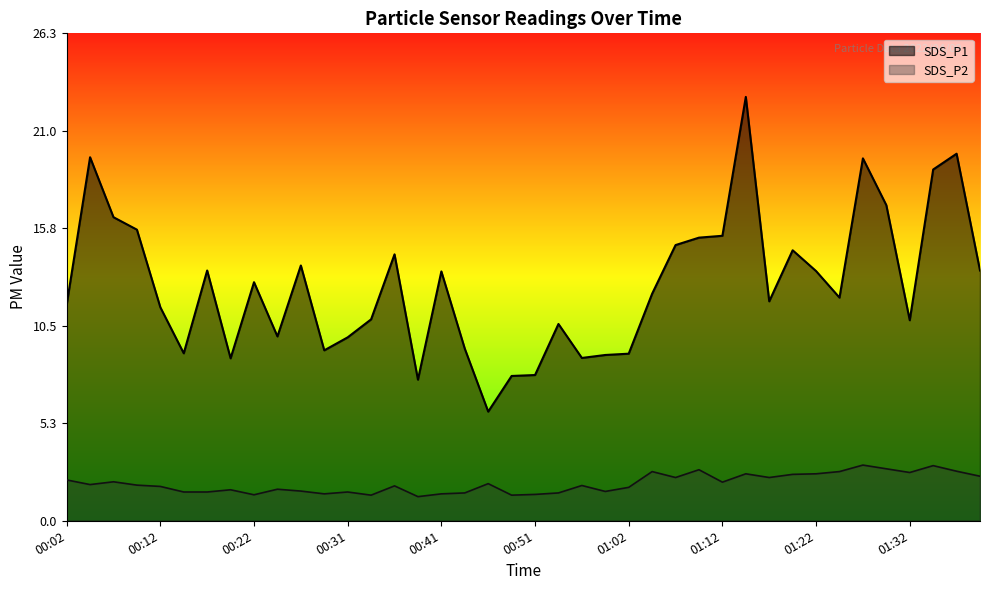

Rank the series by their average value, from lowest to highest.

SDS_P2, SDS_P1